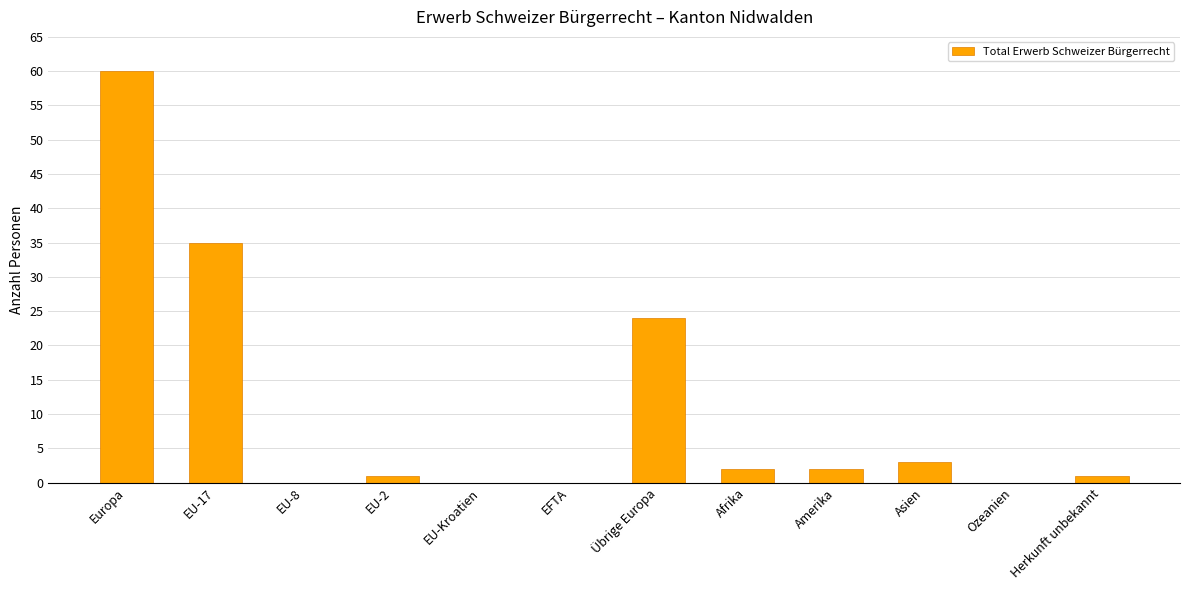

At which label is the value closest to 30?

EU-17